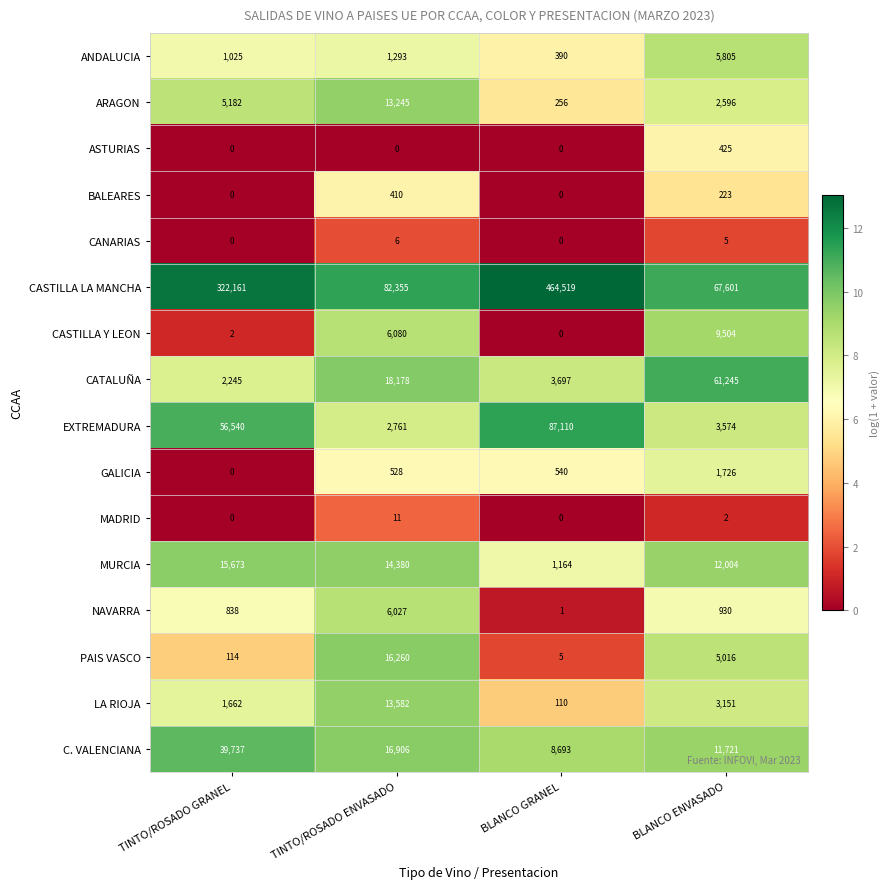

What is the difference between the second highest and second lowest values in the ARAGON series?

2586